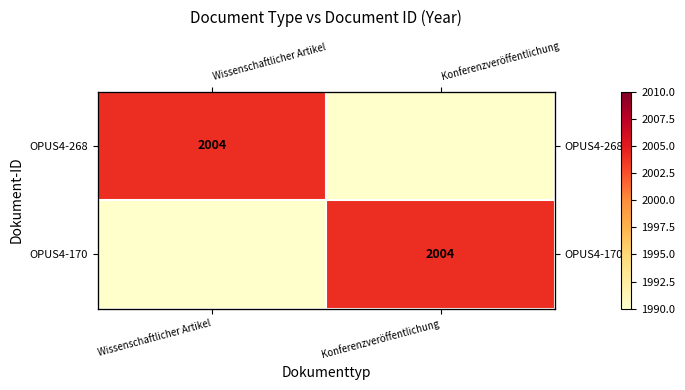

List the series in order of their peak value, highest first.

OPUS4-268, OPUS4-170